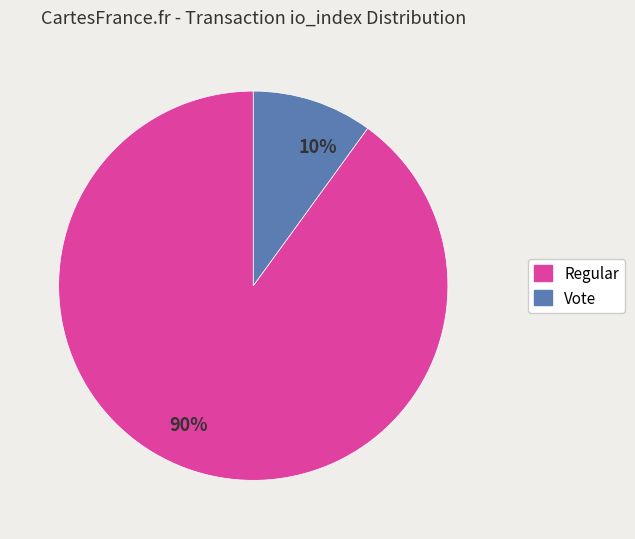

Which slice represents more than half of the pie?

90%